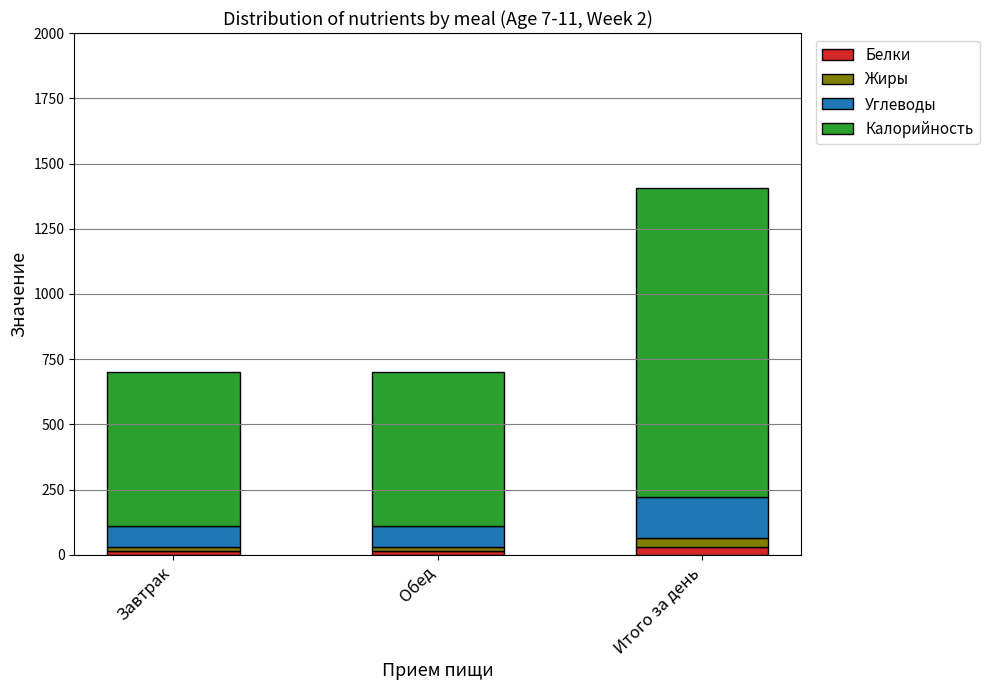

How many bars are there in total?

3